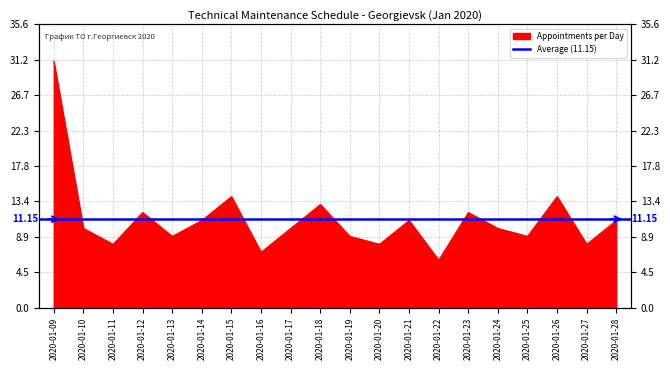

What is the change in value from 2020-01-16 to 2020-01-23?

+5